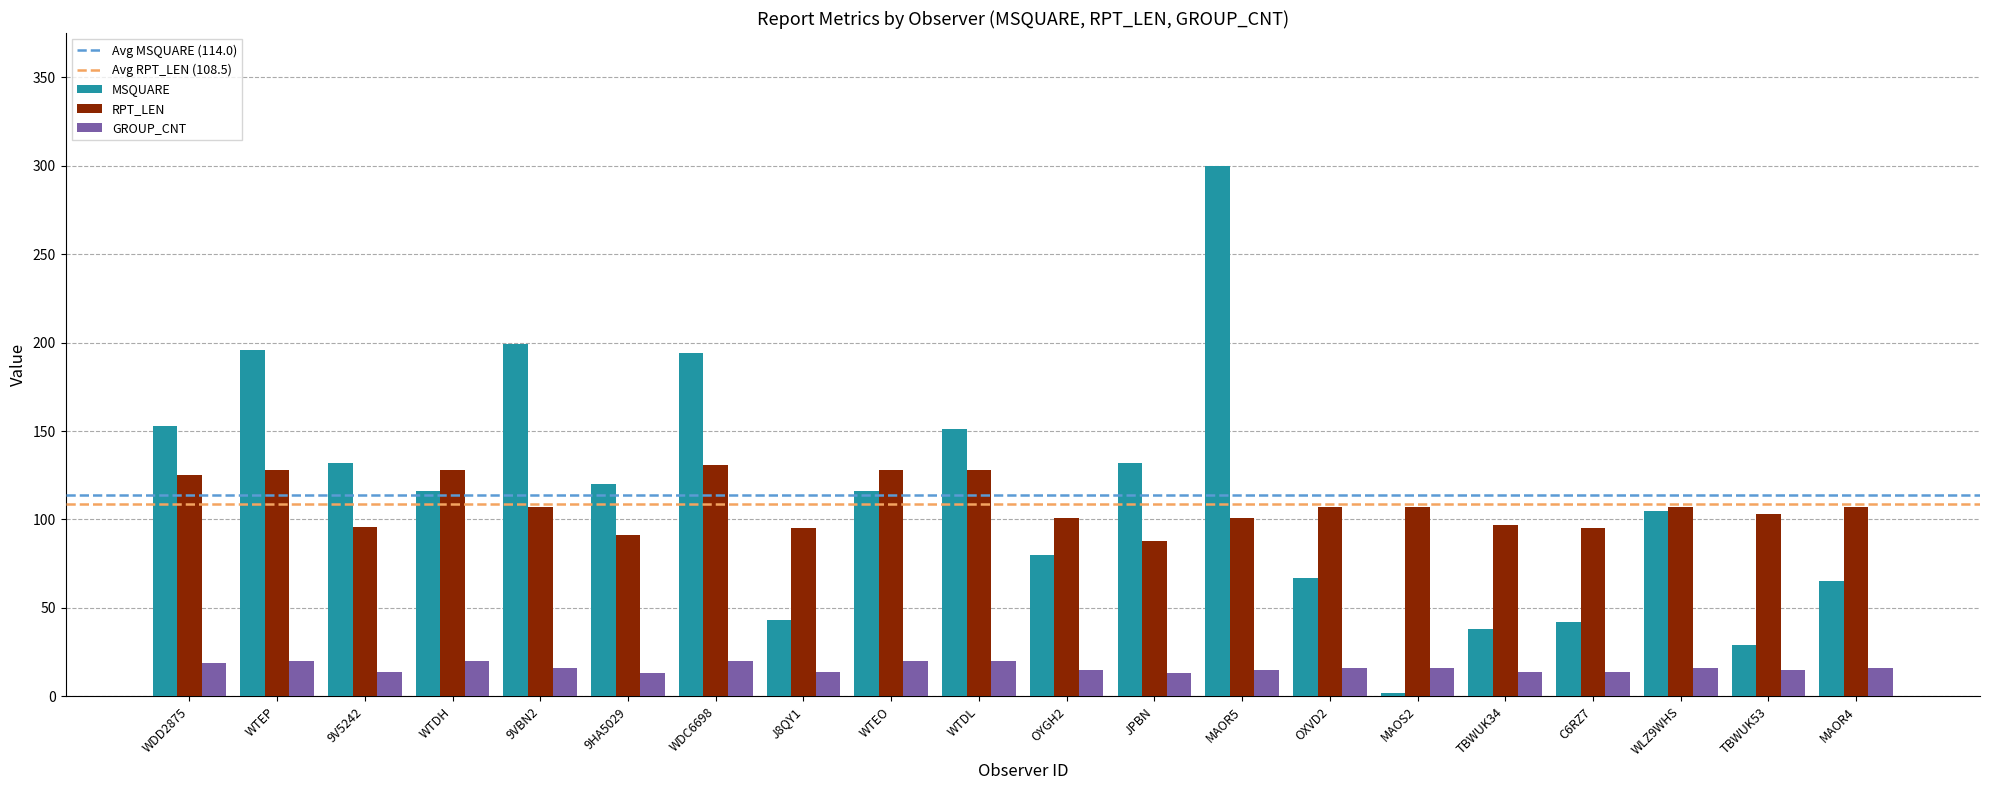

Which series has the widest spread of values?

MSQUARE